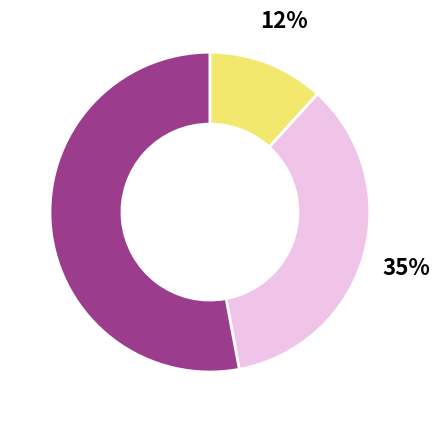

To the nearest percent, what is the average slice percentage?

33%